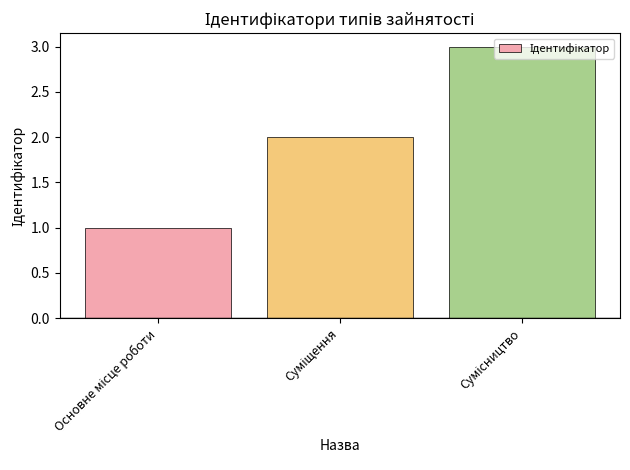

What is the greatest value displayed?

3